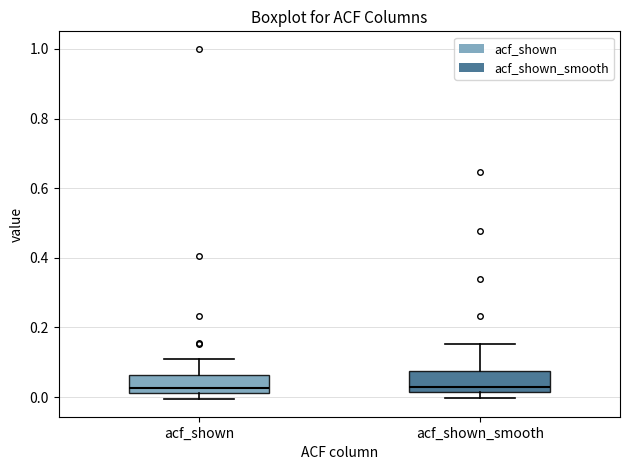

Reading left to right, read every box against the y-axis: the position of its median line, the range the box covers, and the ends of its whiskers. The values are not printed on the chart, so give them approximately, as read against the axis.

acf_shown: median 0.02 (just above the box's lower edge), box 0.02 to 0.06, whiskers 0.00 to 0.12
acf_shown_smooth: median 0.02 (just above the box's lower edge), box 0.02 to 0.08, whiskers 0.00 to 0.16